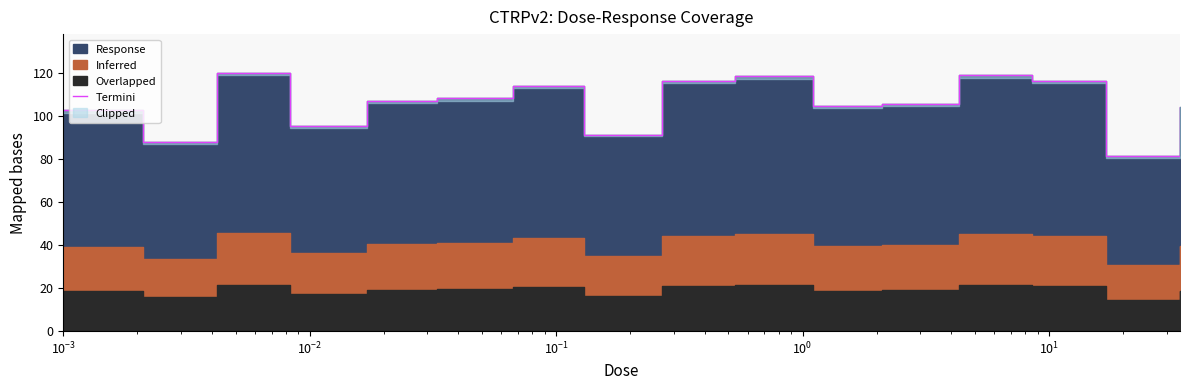

What is the value of the 2nd point from the left?

87.9